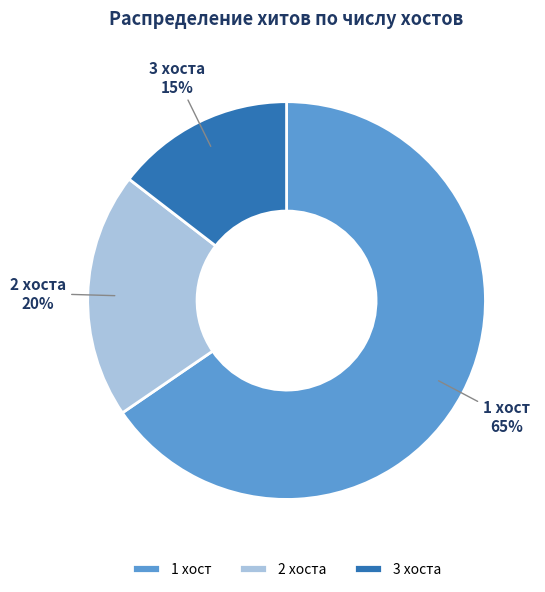

How many segments does this pie chart have?

3